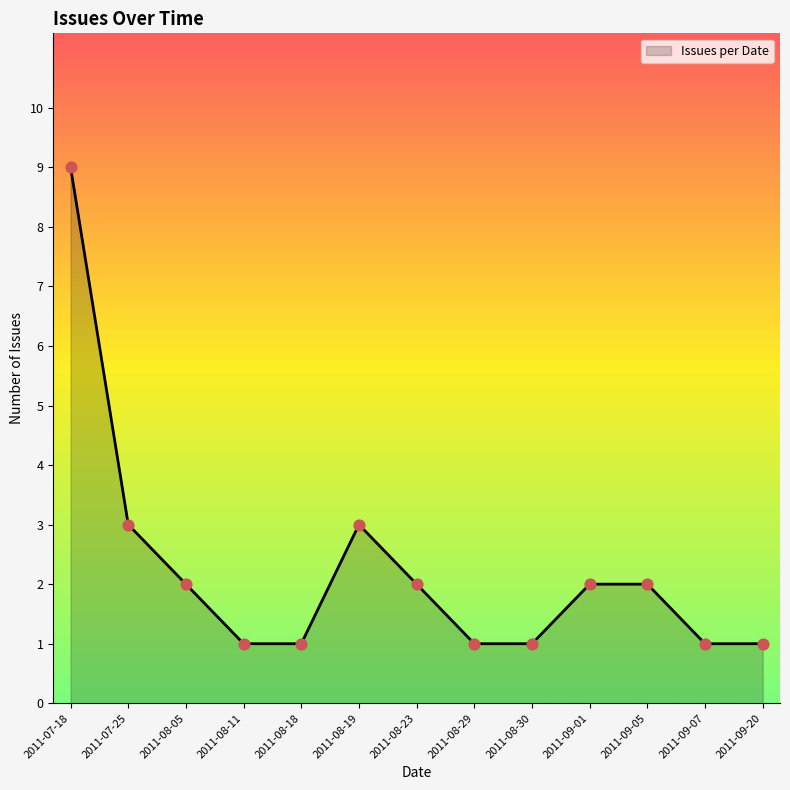

Between 2011-07-18 and 2011-09-05, which is larger?

2011-07-18